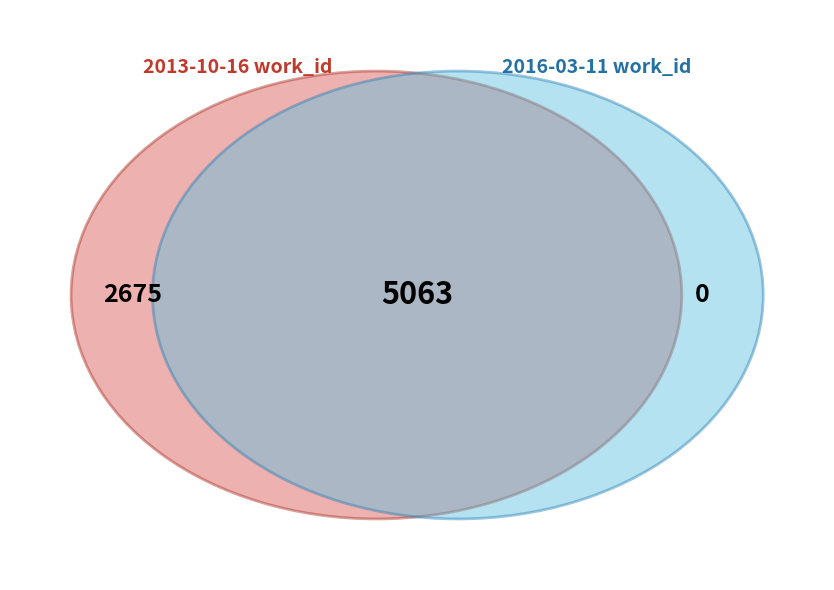

To the nearest percent, what is the average slice percentage?

50%